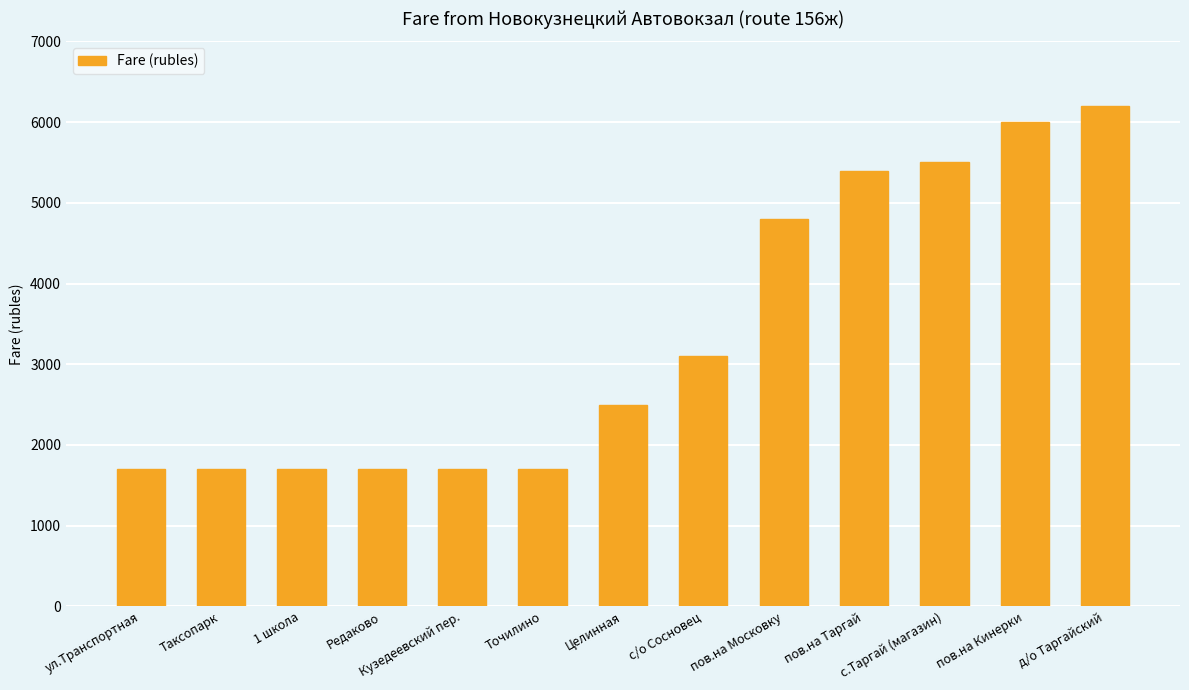

The chart shows a value of 4800 at пов.на Московку. True or false?

True